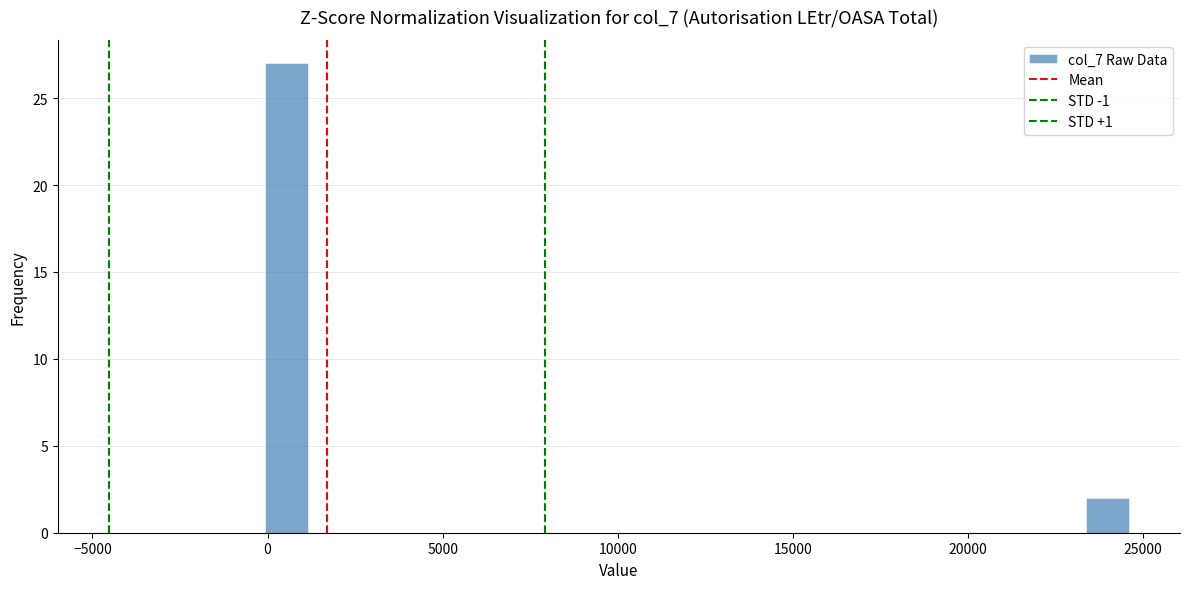

Around what value on the x-axis is the tallest bar? Give the approximate position of its centre, as read against the axis.

500